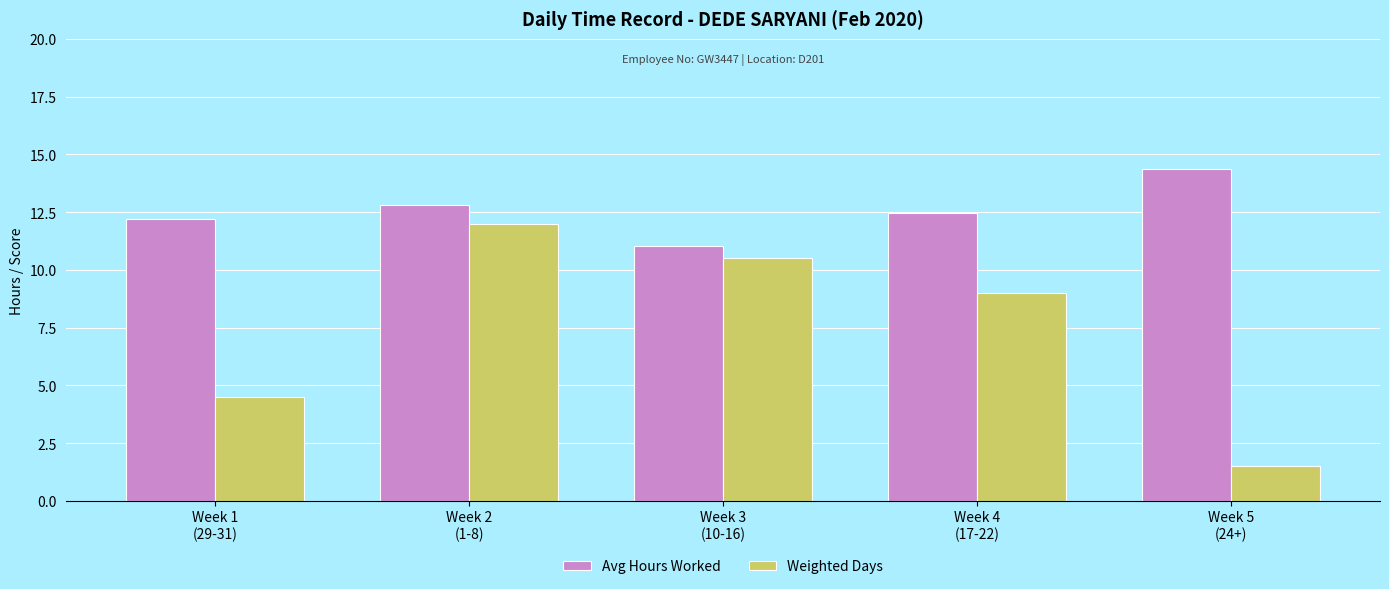

What is the total value across all series at Week 4
(17-22)?

21.5